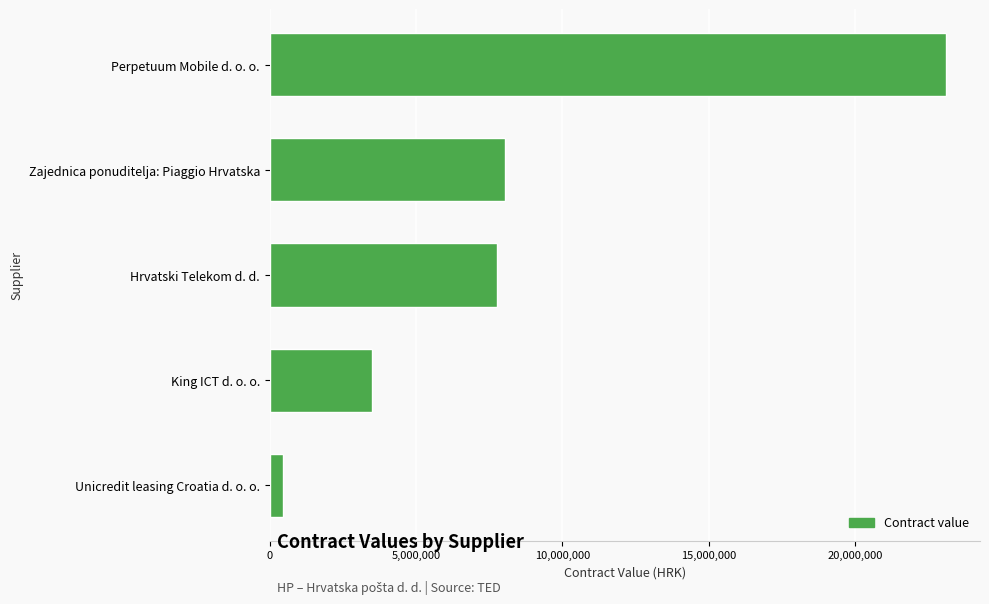

Reading bottom to top, extract all data points from this chart.

468781	3492721	7780000	8041250	23117747